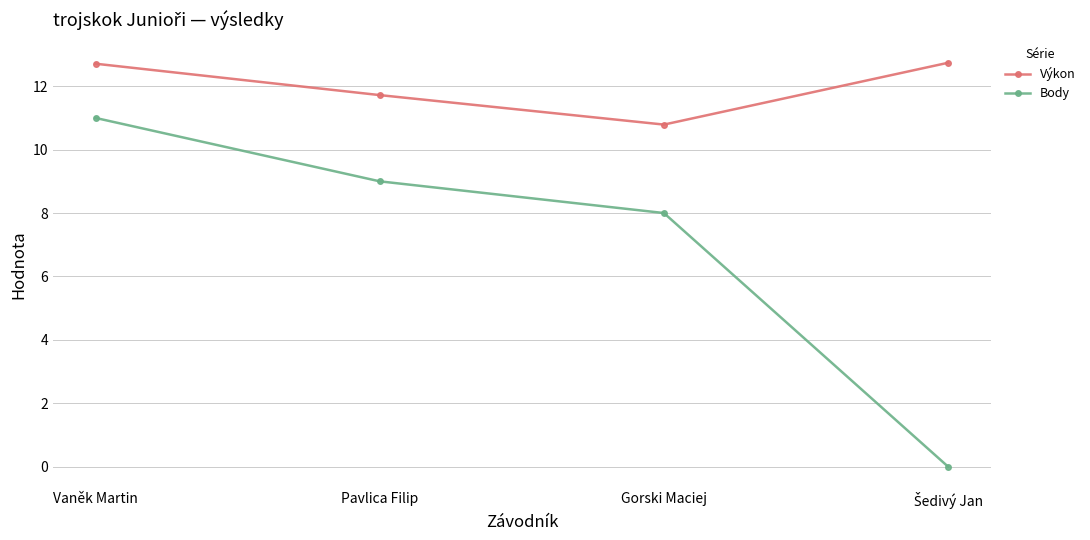

What is the difference between the second highest and minimum values in the Body series?

9.0